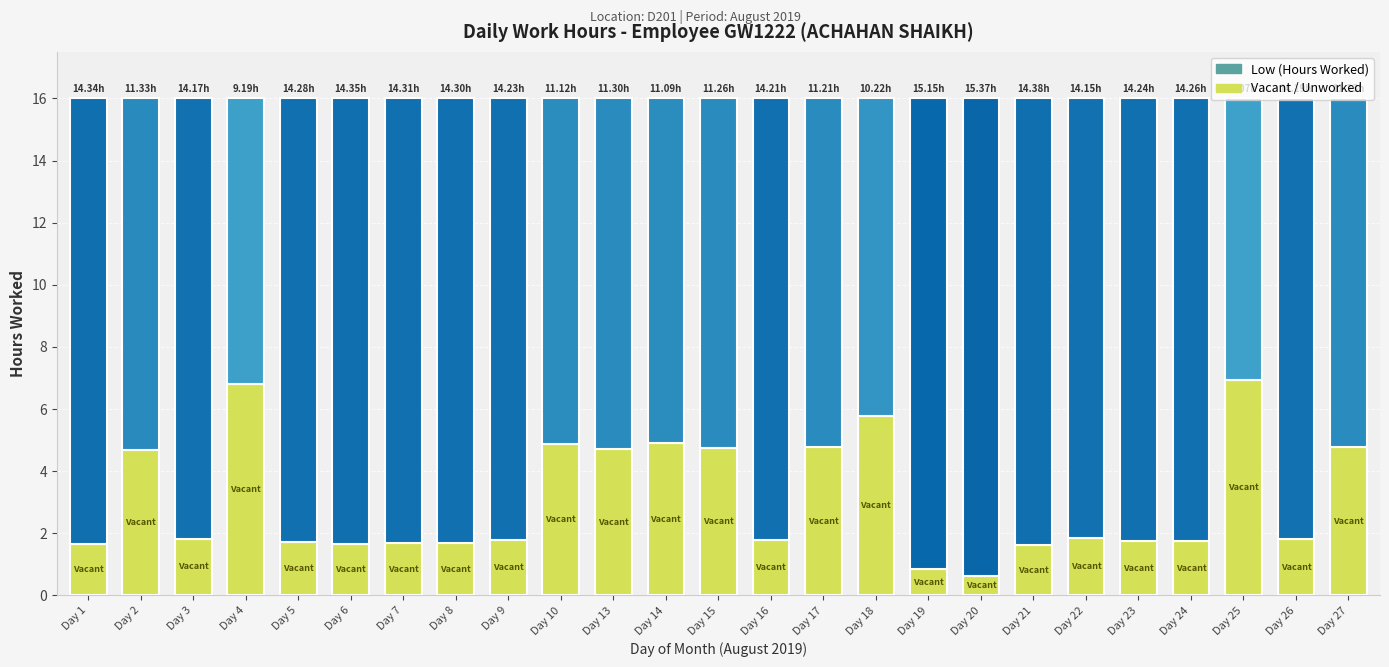

What is the total value across all series at Day 21?

16.0